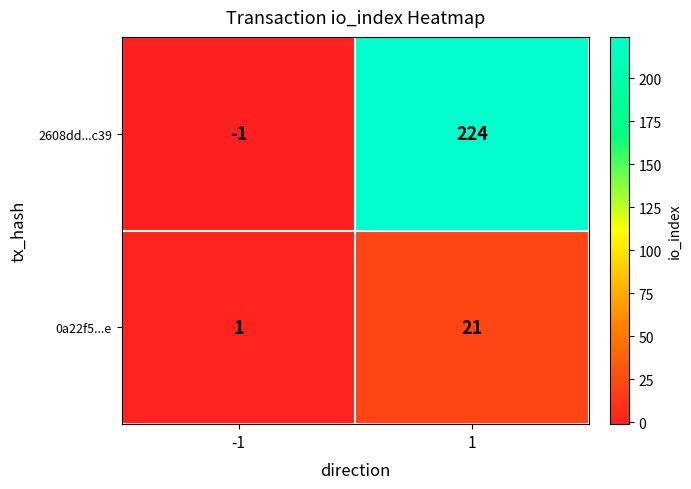

Rank the series by their maximum value, from lowest to highest.

0a22f5...e, 2608dd...c39